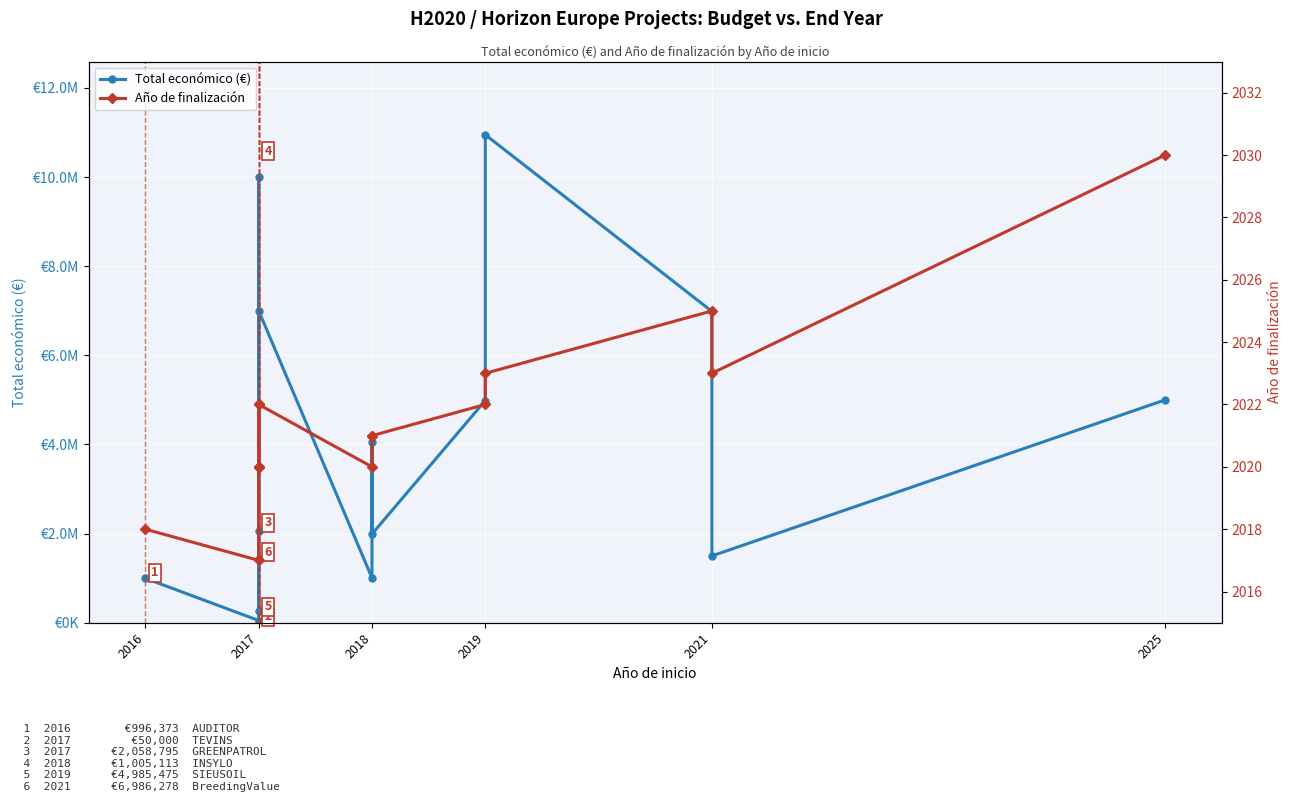

Count the number of categories in the chart.

15